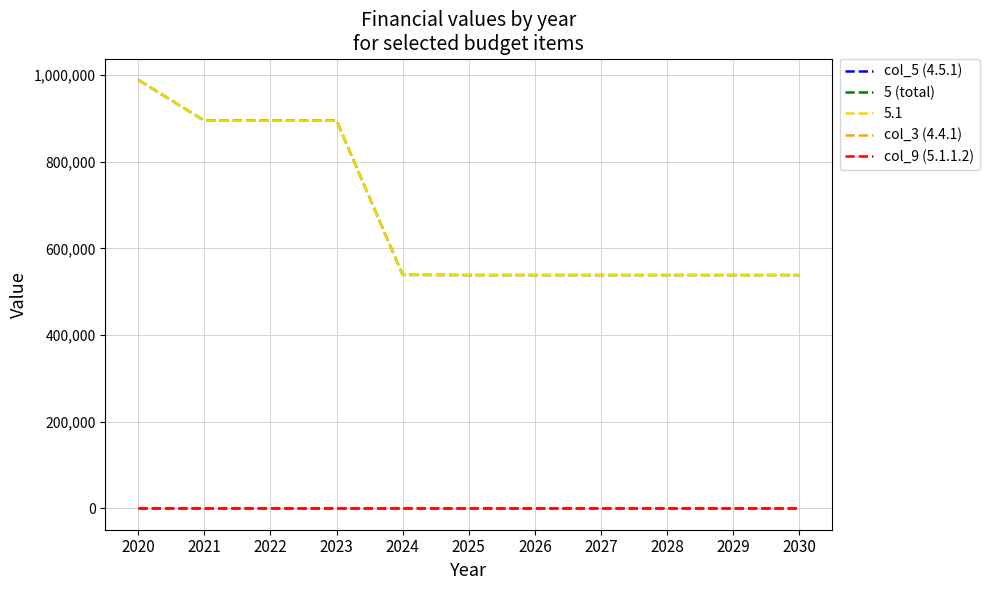

Which category has the lowest value in the col_3 (4.4.1) series?

2020